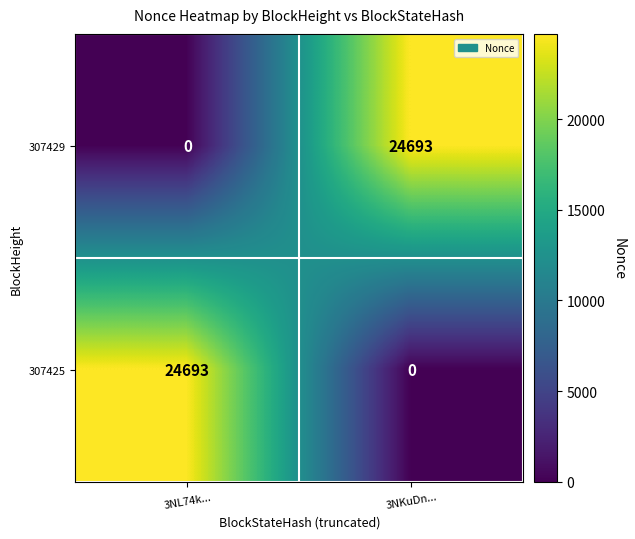

What is the sum of the 307425 values at 3NL74k... and 3NKuDn...?

24693